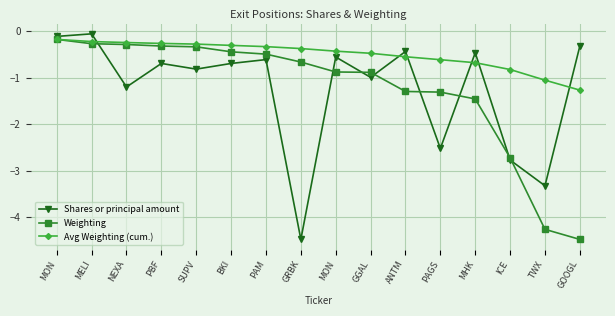

Reading left to right, extract all data points from this chart.

Shares or principal amount: -0.1	-0.1	-1.2	-0.7	-0.8	-0.7	-0.6	-4.5	-0.6	-1.0	-0.4	-2.5	-0.5	-2.8	-3.3	-0.3
Weighting: -0.2	-0.3	-0.3	-0.3	-0.3	-0.4	-0.5	-0.7	-0.9	-0.9	-1.3	-1.3	-1.5	-2.7	-4.3	-4.5
Avg Weighting (cum.): -0.2	-0.2	-0.2	-0.3	-0.3	-0.3	-0.3	-0.4	-0.4	-0.5	-0.5	-0.6	-0.7	-0.8	-1.1	-1.3